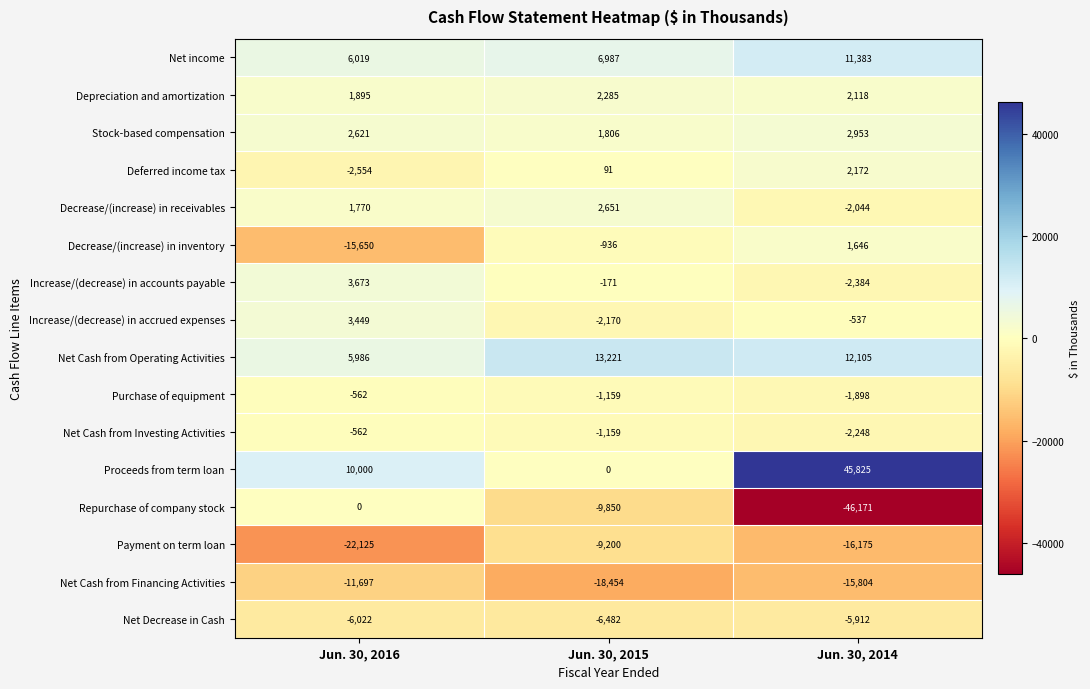

What is the difference between the Net Cash from Investing Activities values at Jun. 30, 2016 and Jun. 30, 2014?

1686